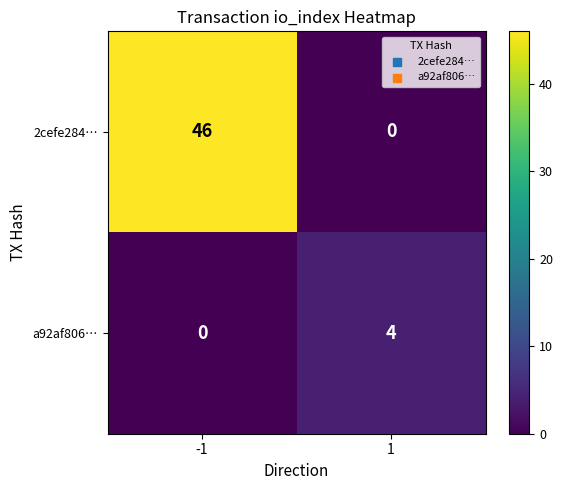

Which category has the highest value across all series?

-1